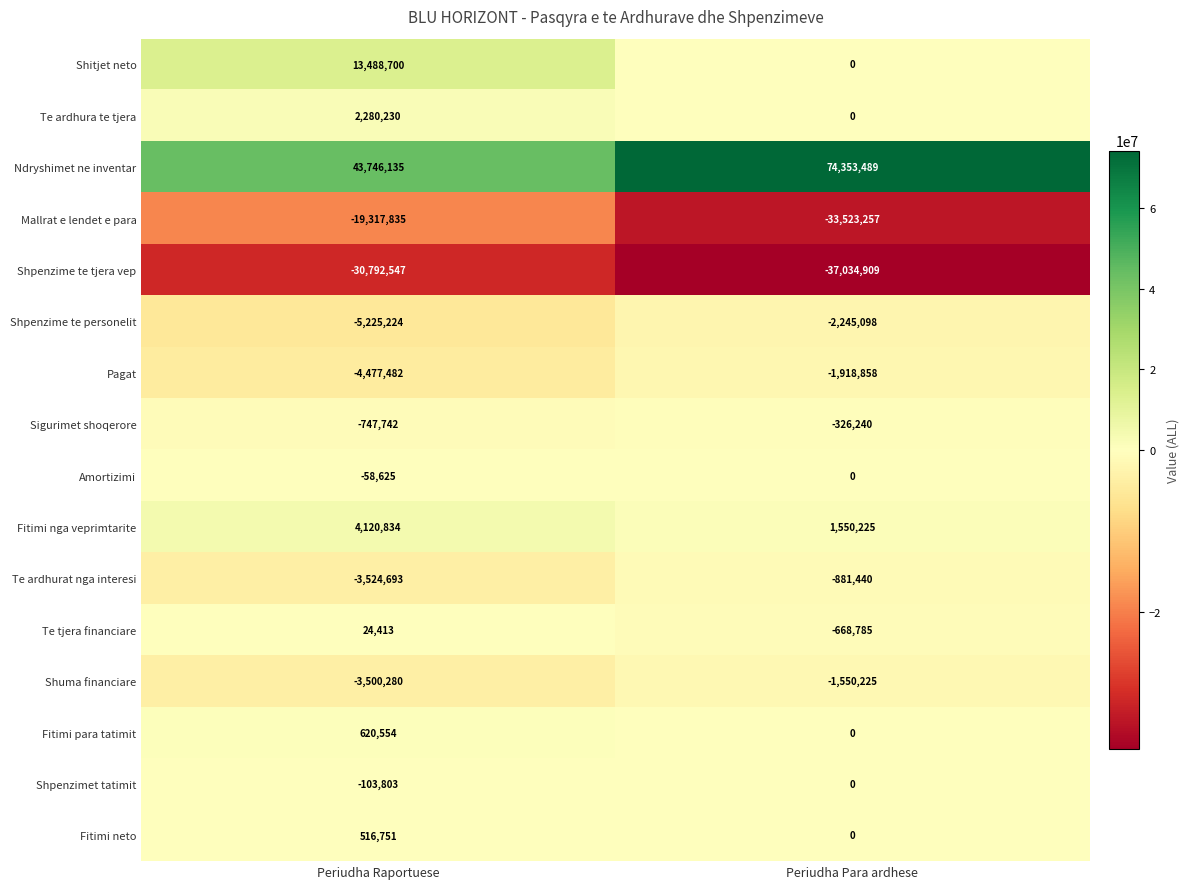

Where is Shuma financiare nearest to the value -2525252?

Periudha Para ardhese